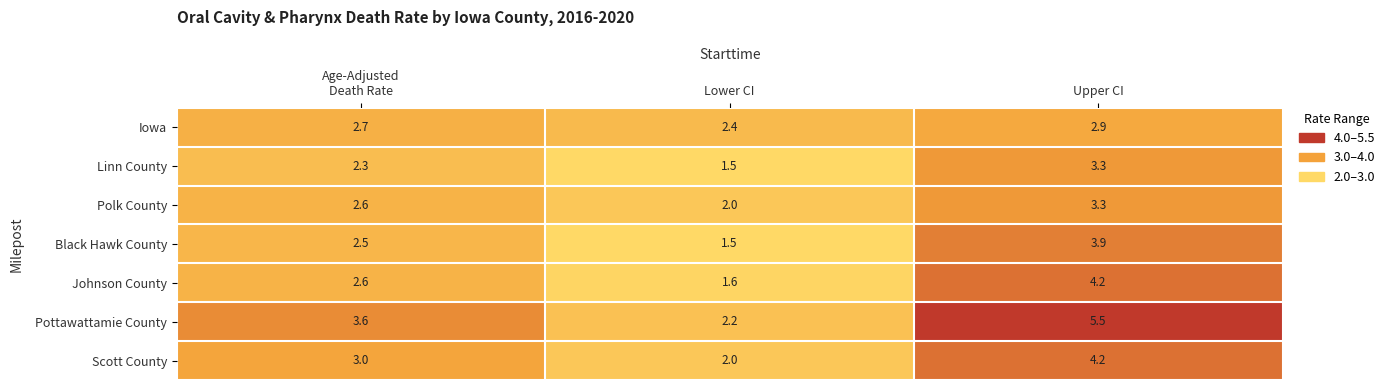

Which label corresponds to the largest value in the chart?

Upper CI